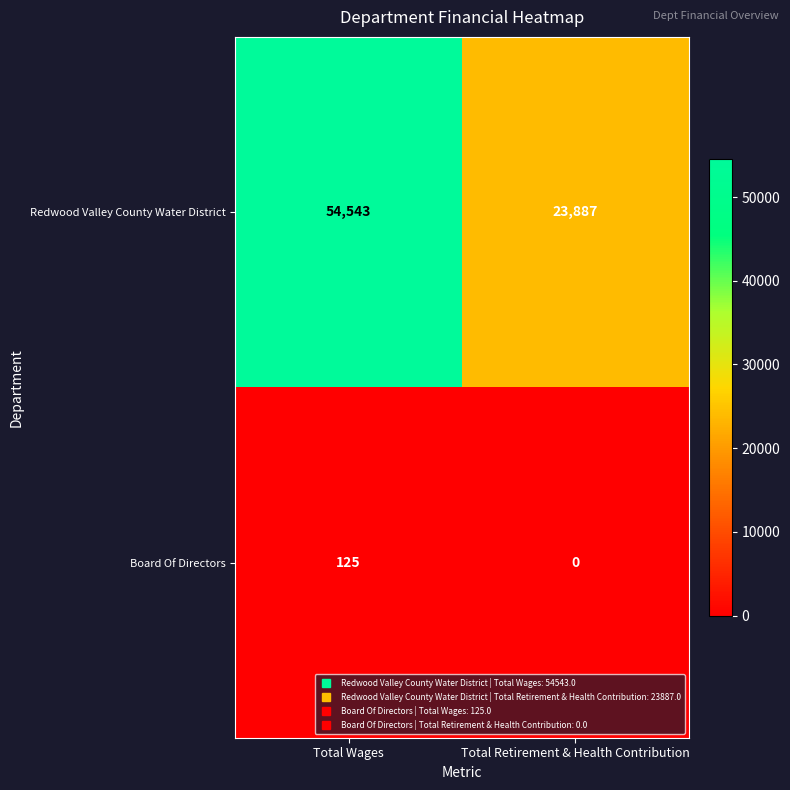

Is it true that Redwood Valley County Water District equals 32802 at Total Retirement & Health Contribution?

False